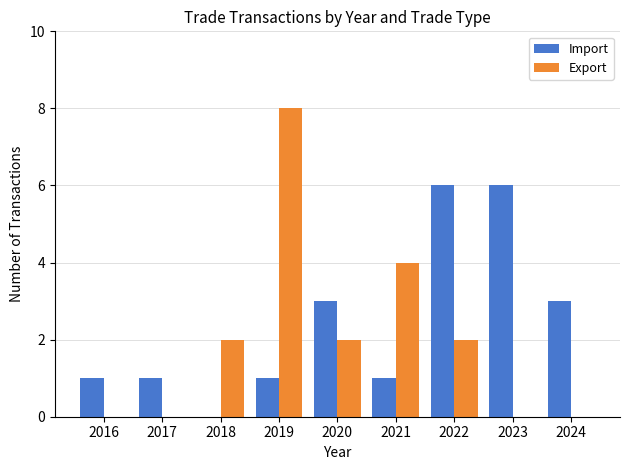

What is the average value of the Export series?

2